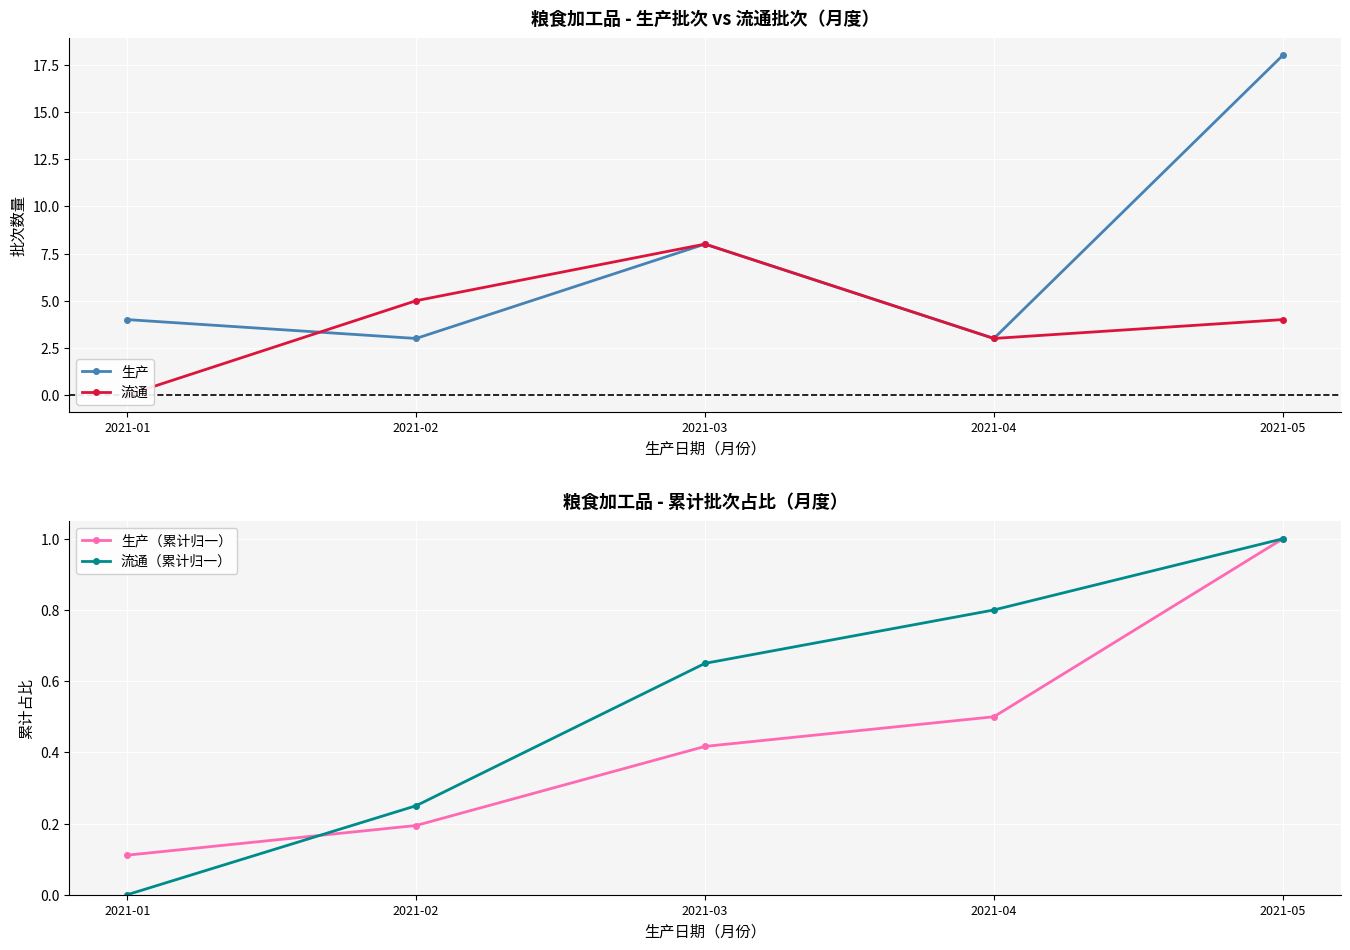

List the series in order of their peak value, highest first.

生产, 流通, 生产（累计归一）, 流通（累计归一）